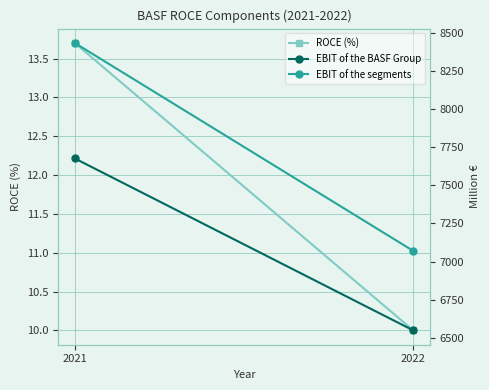

Is it true that EBIT of the BASF Group equals 4411.6 at 2022?

False